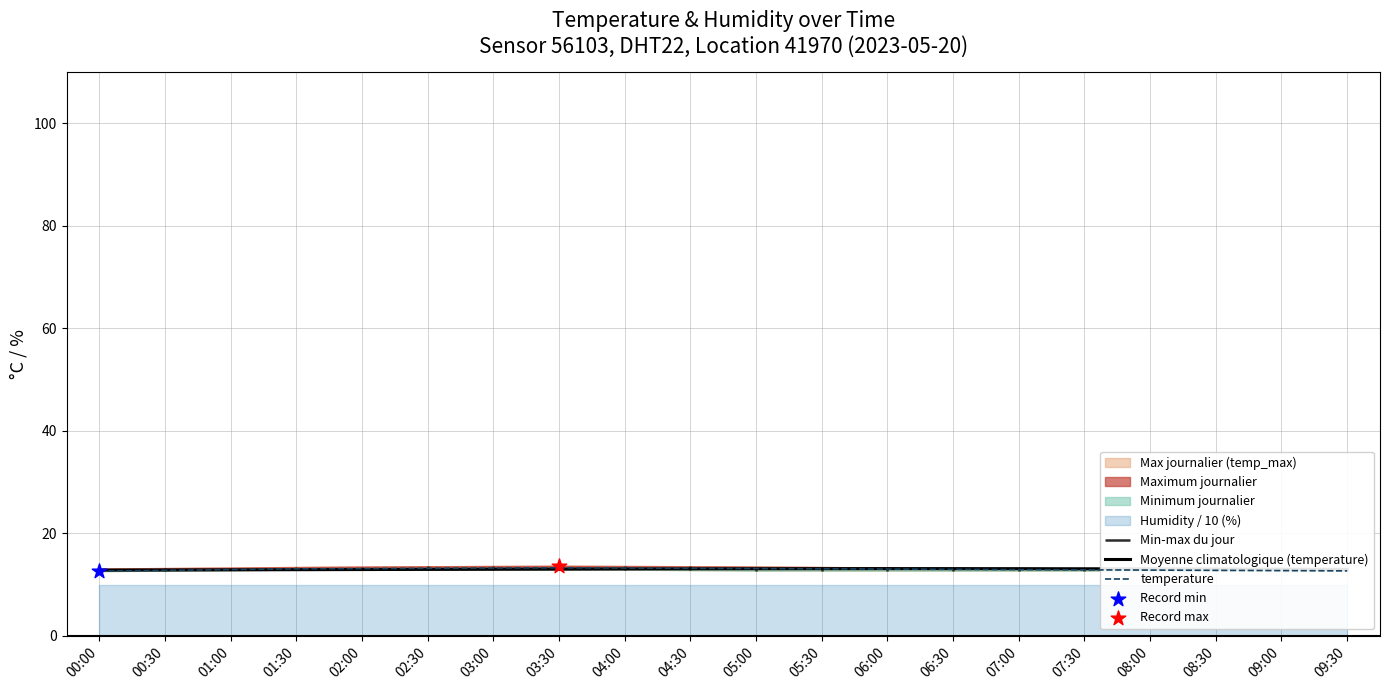

Which series contains the lowest Y value?

temperature